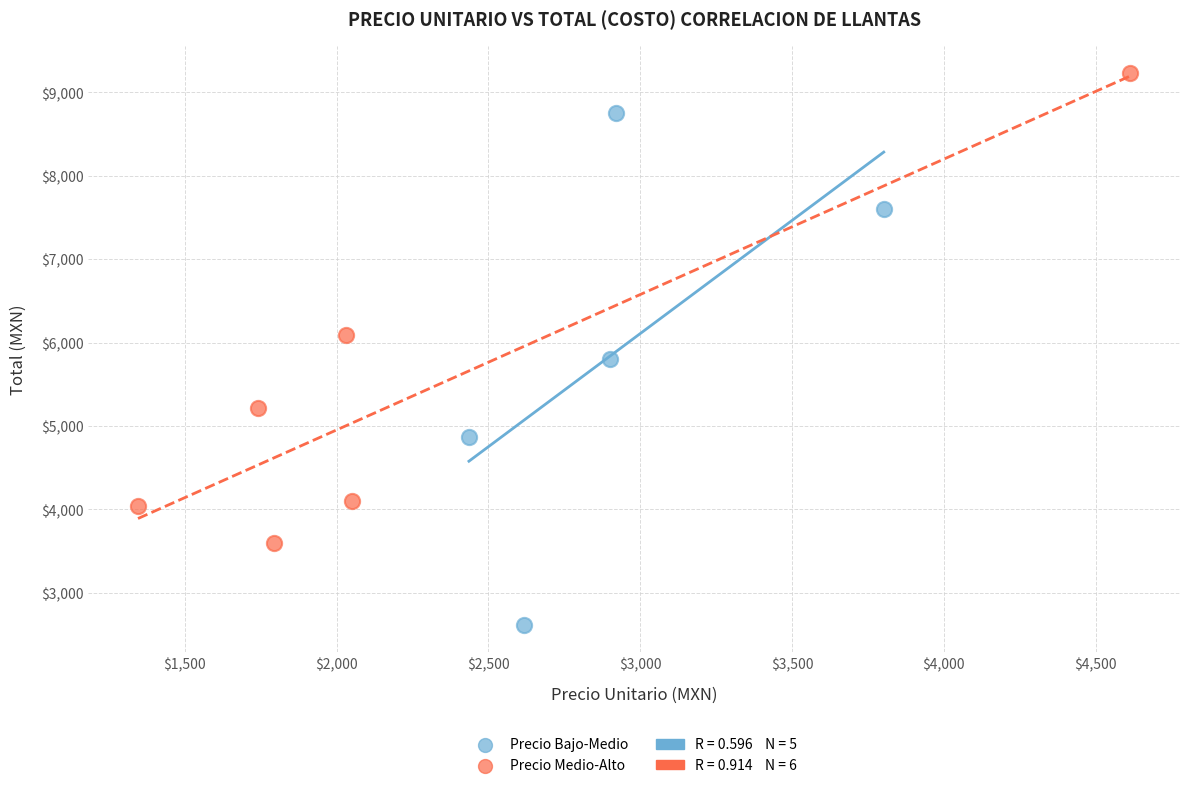

Which series has the widest spread of Y values?

Precio Bajo-Medio